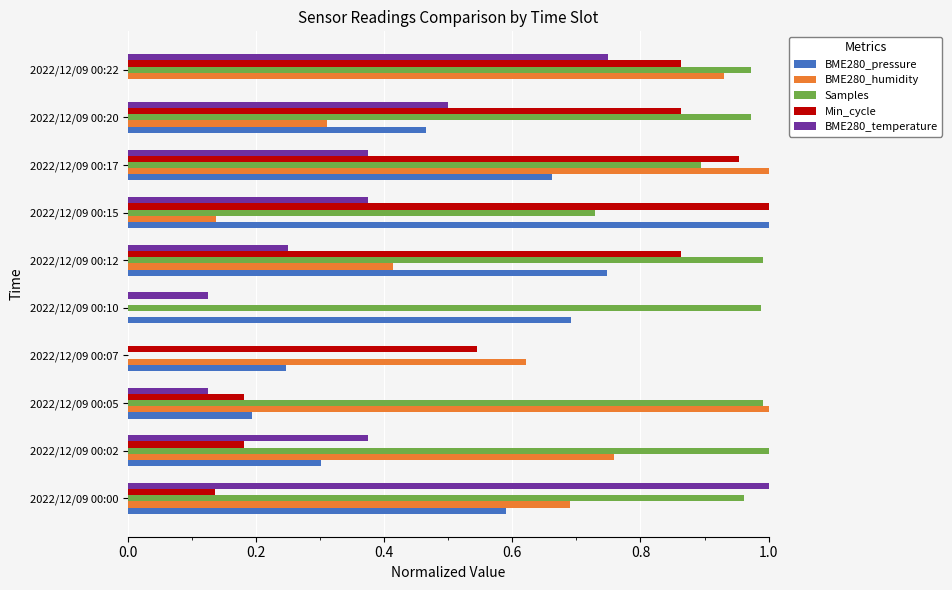

True or false: BME280_pressure has a value of 0.4 at 2022/12/09 00:02.

False